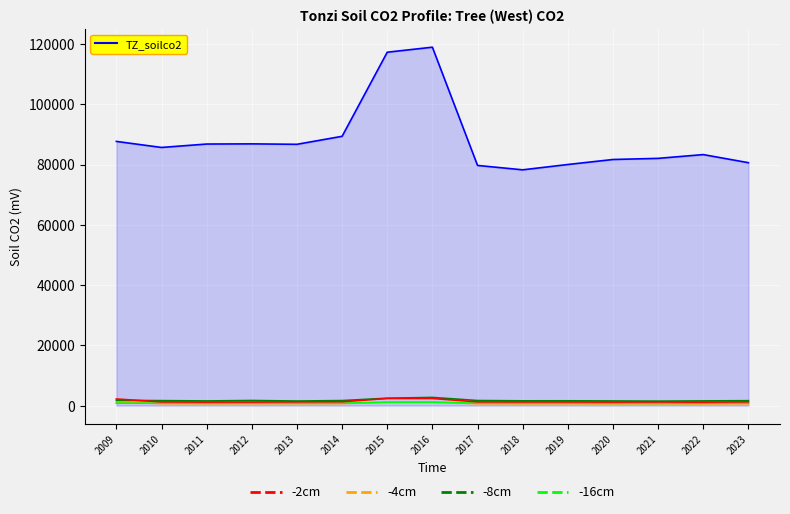

What is the greatest value displayed?

118926